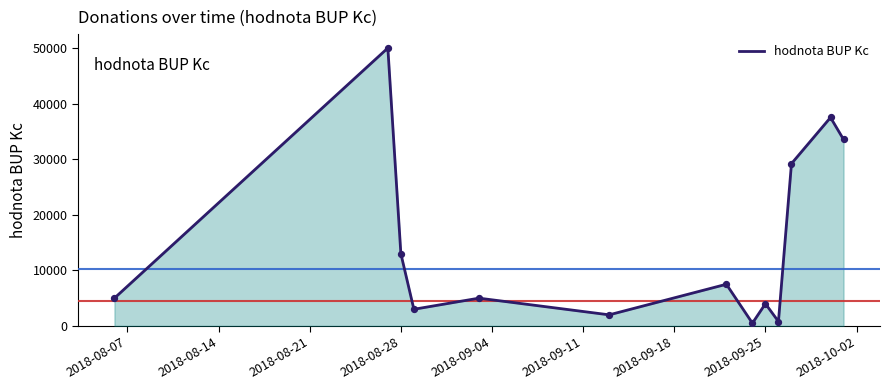

What is the greatest value displayed?

50000